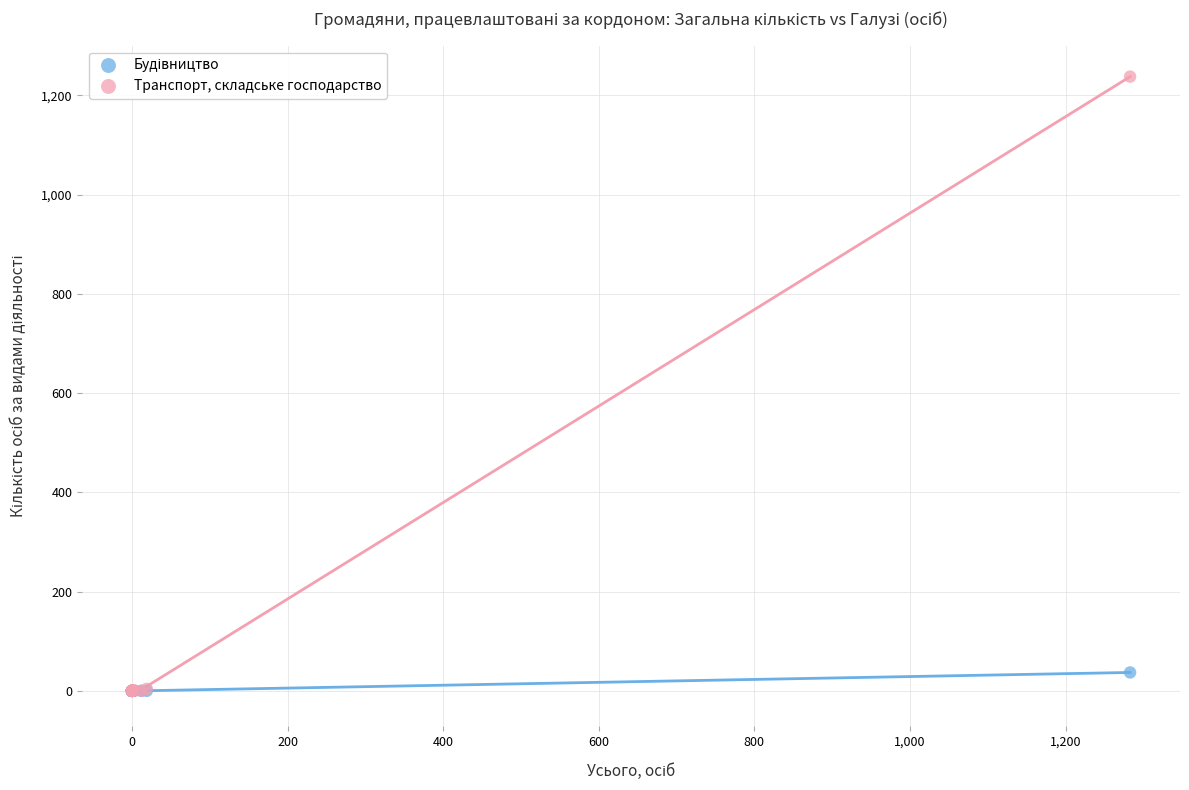

Which series has the widest spread of Y values?

Транспорт, складське господарство